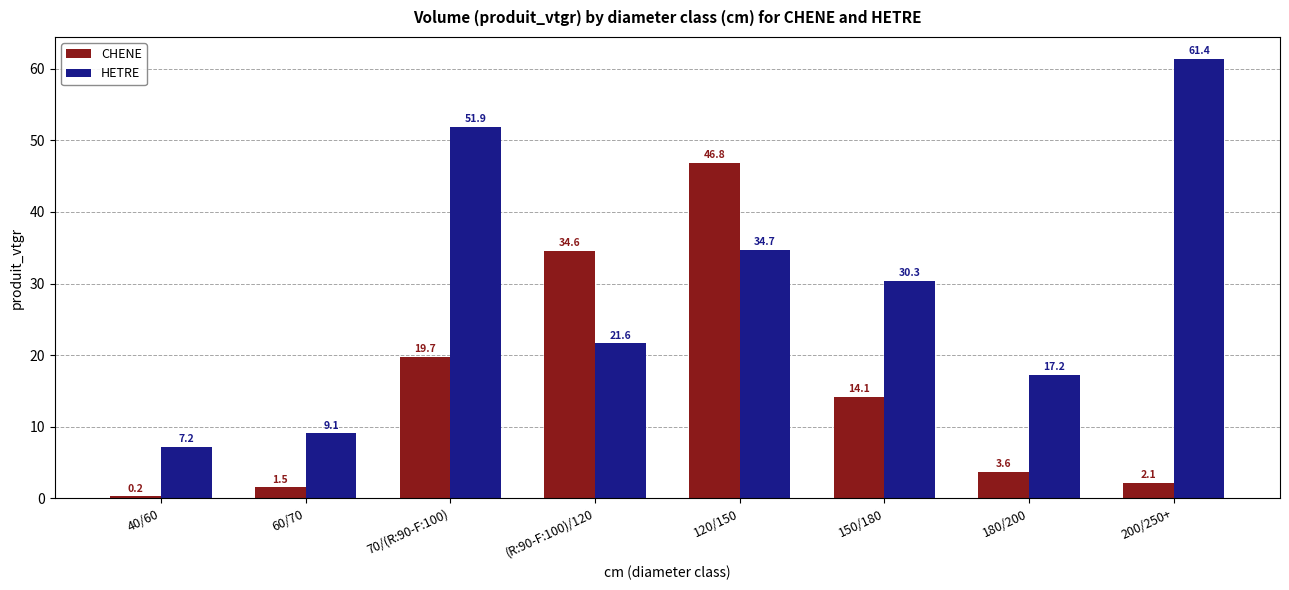

What is the minimum value shown in the chart?

0.2